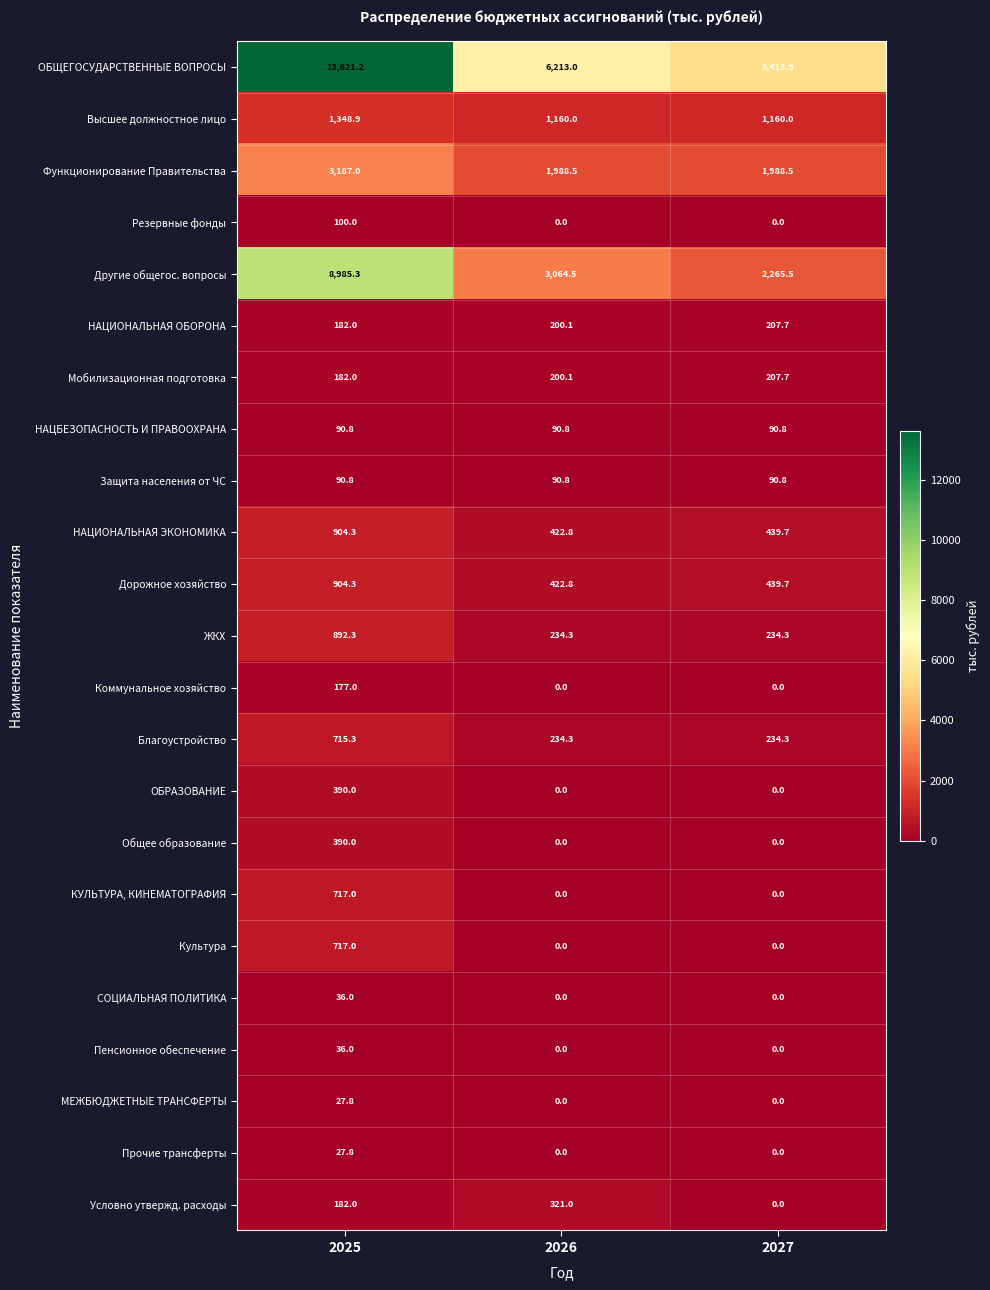

Which series has the largest range (max minus min)?

ОБЩЕГОСУДАРСТВЕННЫЕ ВОПРОСЫ